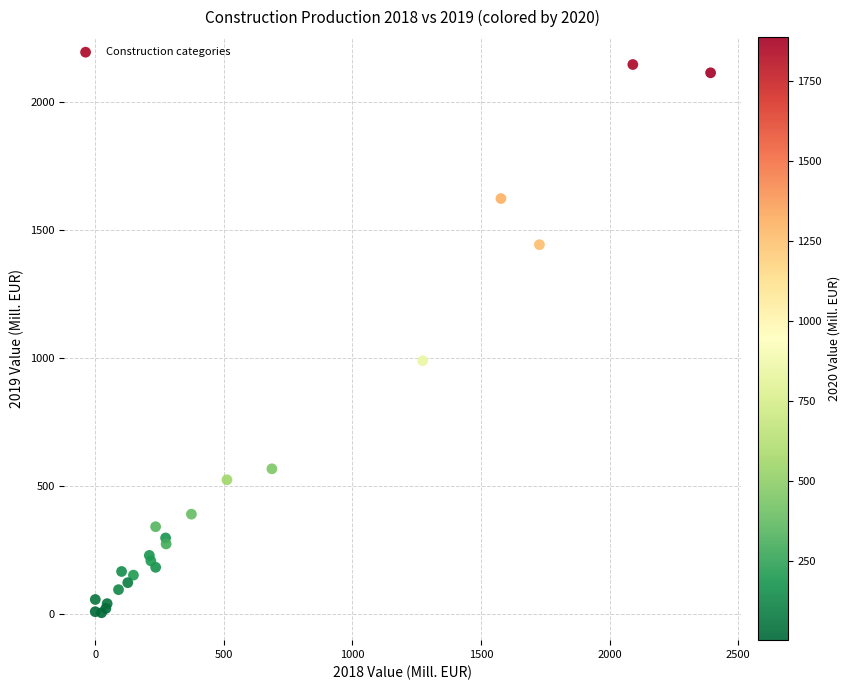

What Y value in the scatter plot is closest to 1075?

989.3